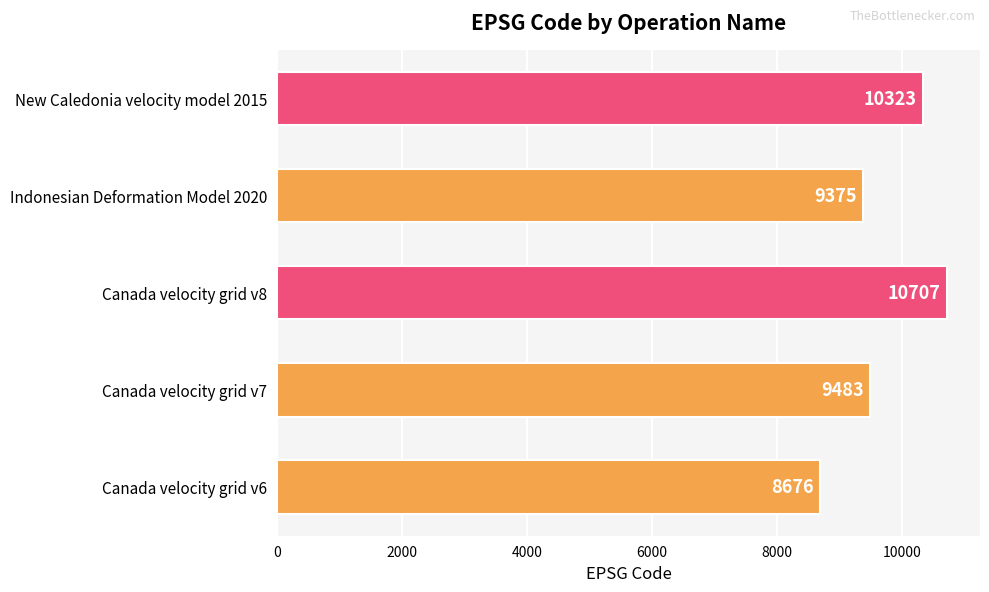

The value at Indonesian Deformation Model 2020 is 9375. True or false?

True